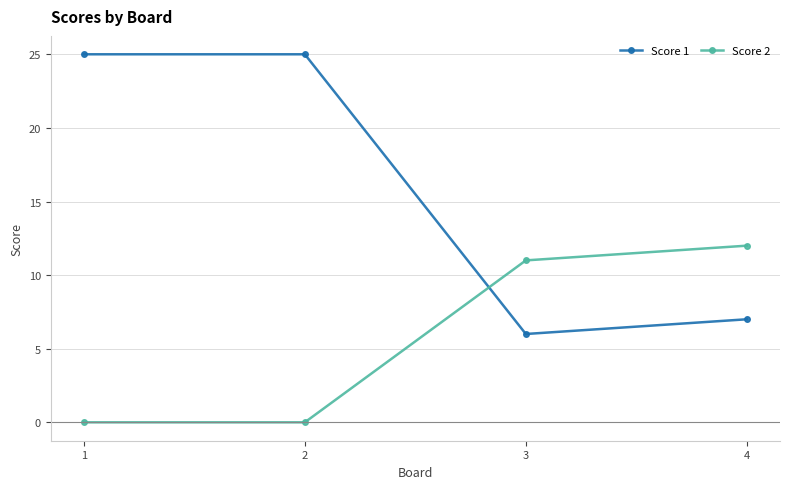

What is the difference between the Score 1 values at 3 and 1?

19